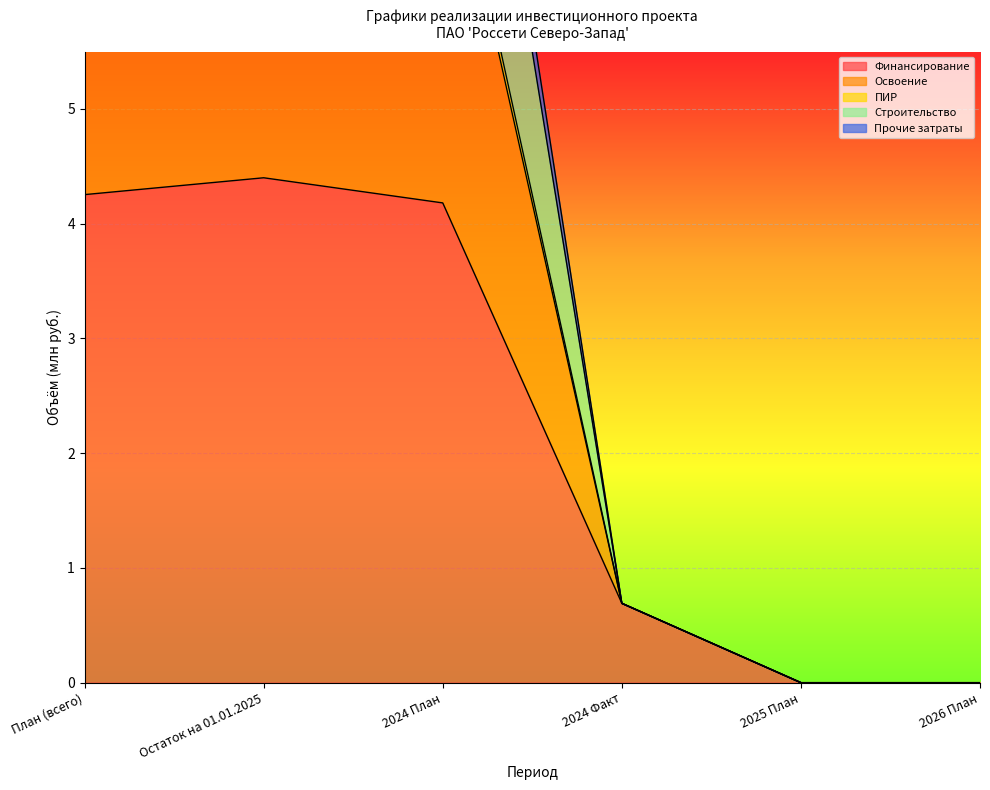

What value does the Строительство series have at 2024 Факт?

0.7